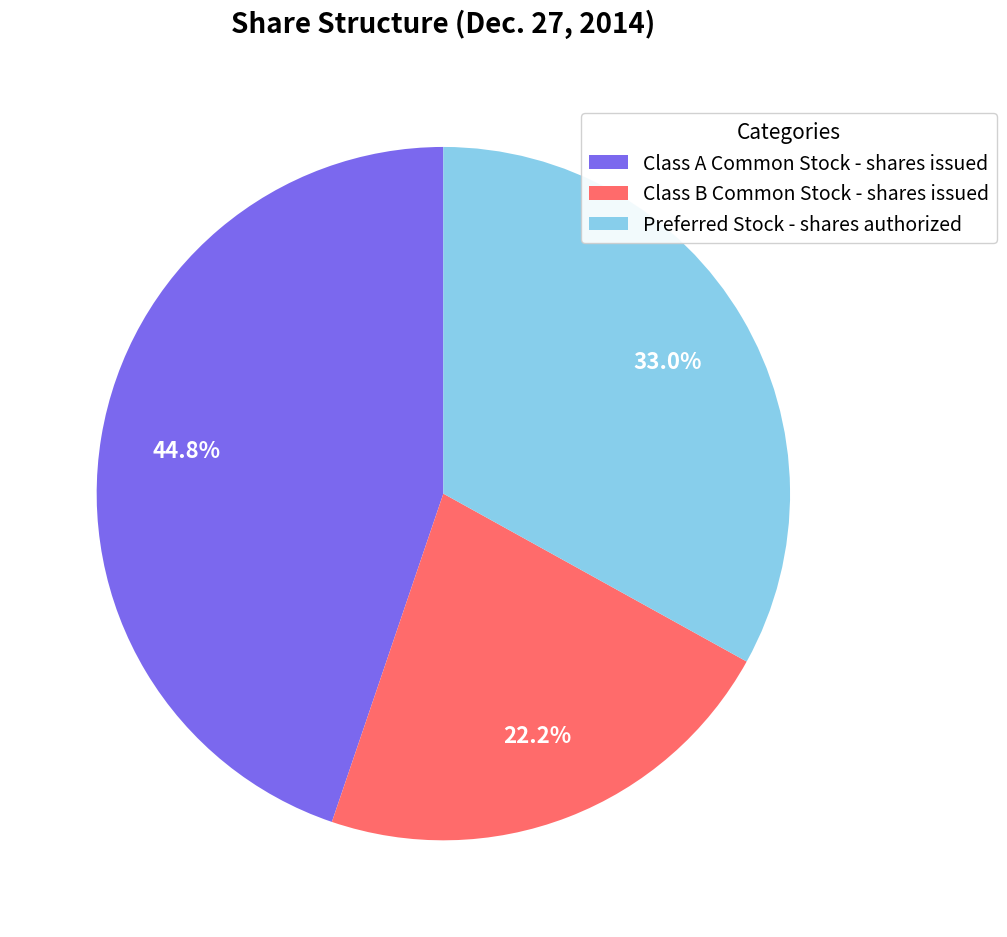

The Class B Common Stock - shares issued slice represents 22% of the pie. True or false?

True